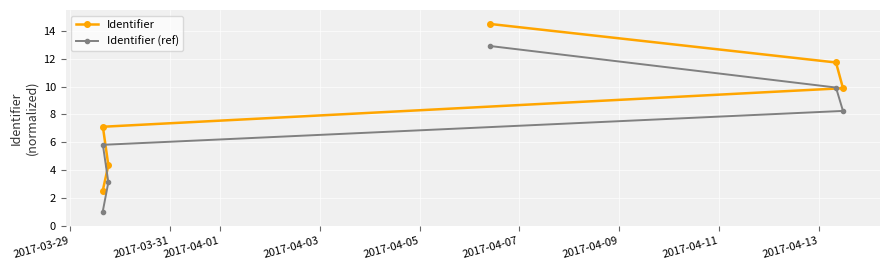

True or false: Identifier (ref) has more than 0 interior local peaks.

False